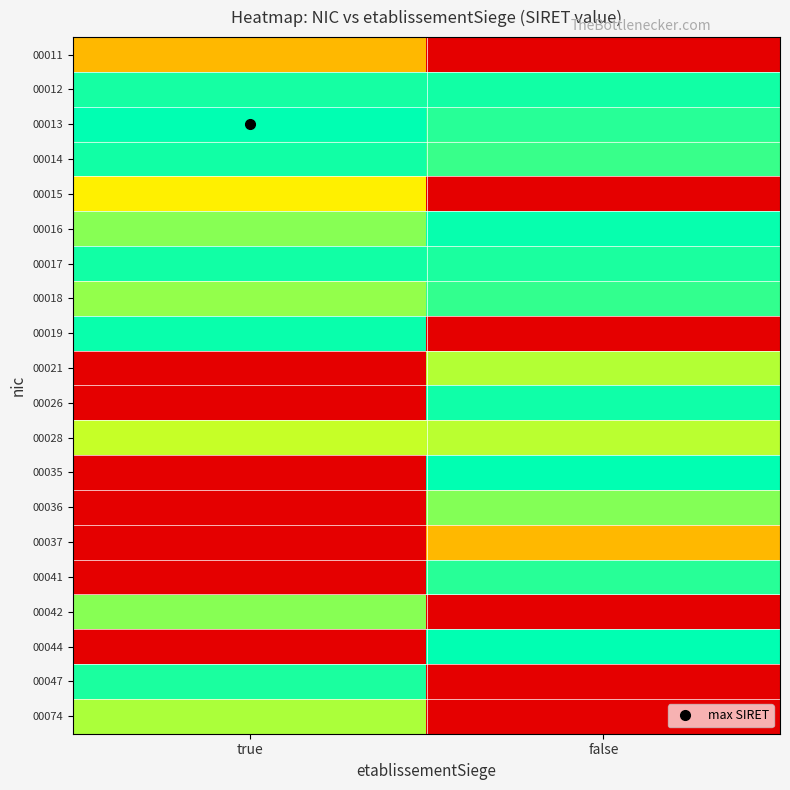

Count the number of data series in this chart.

20